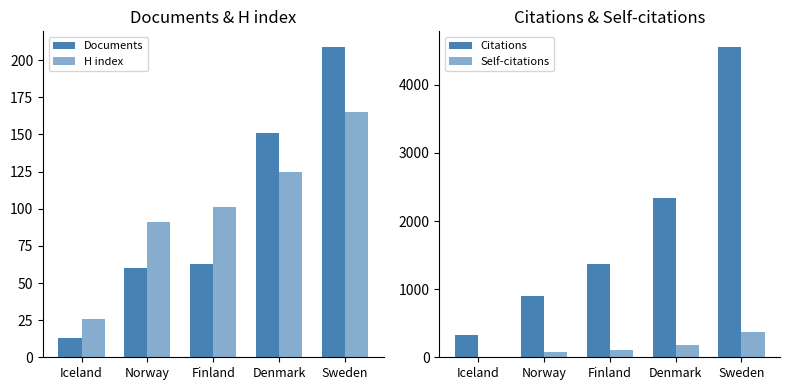

At how many categories does at least one series exceed 2858?

1